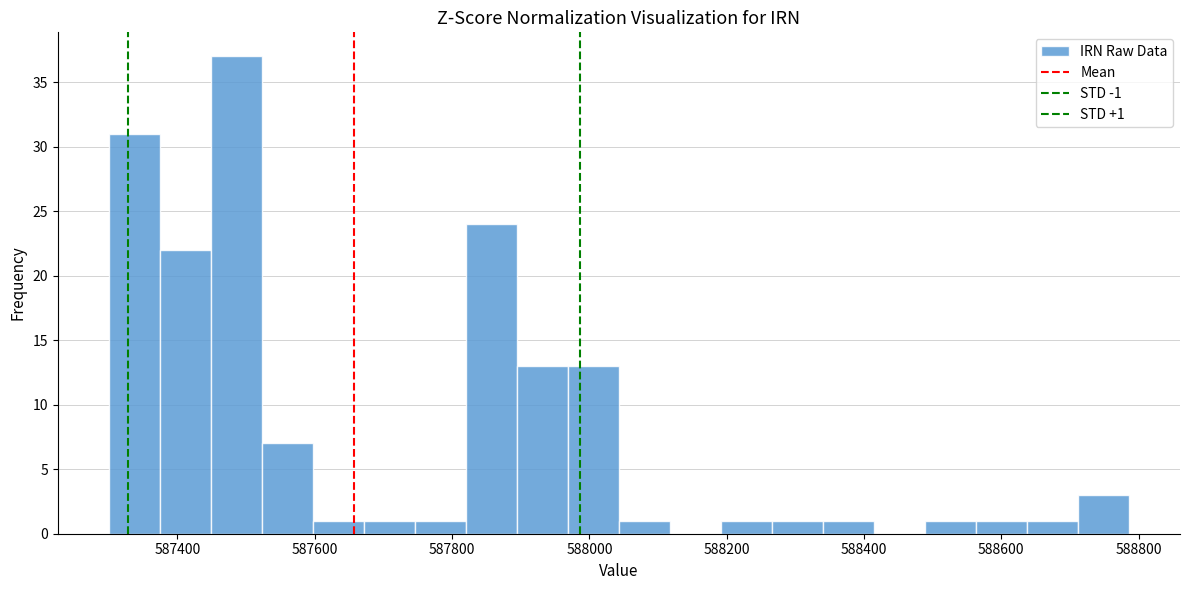

Read against the x-axis, roughly where is the centre of the tallest bar?

587480